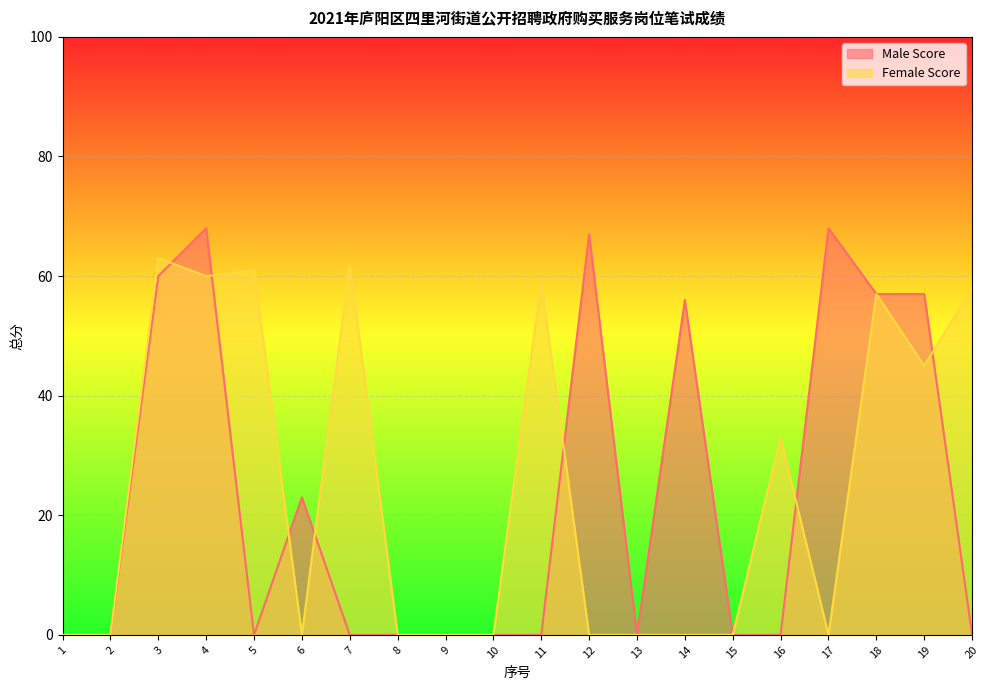

What is the spread (max minus min) of values at 20?

58